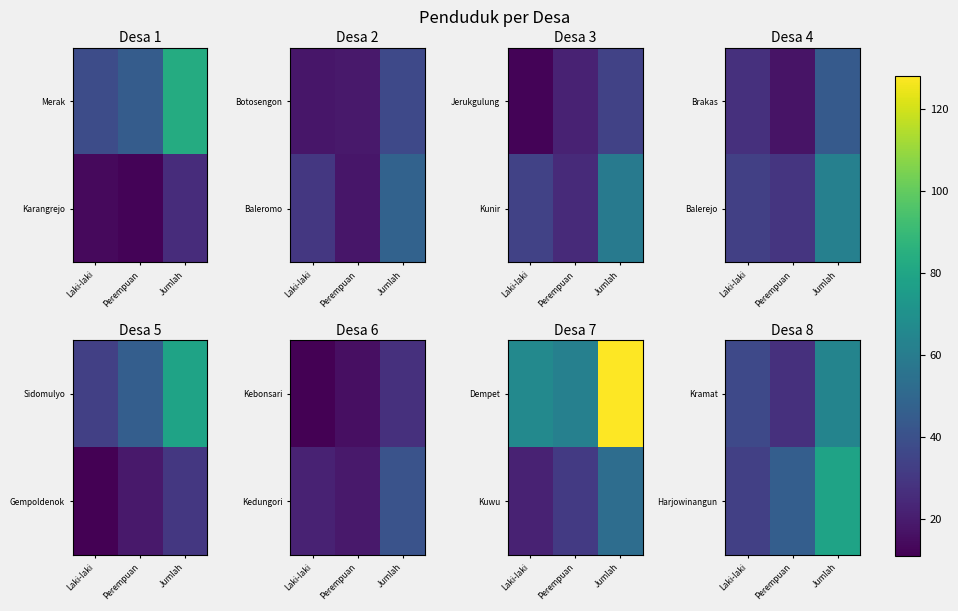

The value of Harjowinangun at Perempuan is 62. True or false?

False